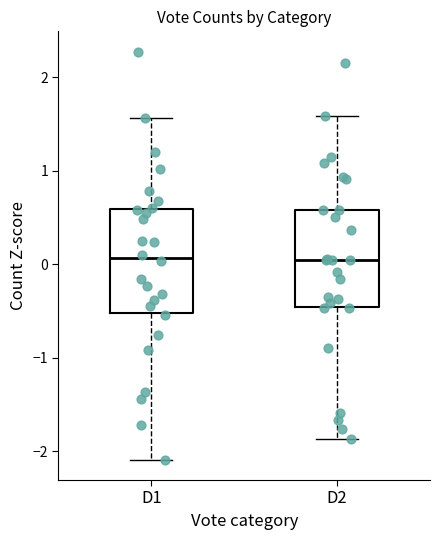

Reading left to right, read every box against the y-axis: the position of its median line, the range the box covers, and the ends of its whiskers. The values are not printed on the chart, so give them approximately, as read against the axis.

D1: median 0.1, box -0.5 to 0.6, whiskers -2.1 to 1.6
D2: median 0.0, box -0.5 to 0.6, whiskers -1.9 to 1.6